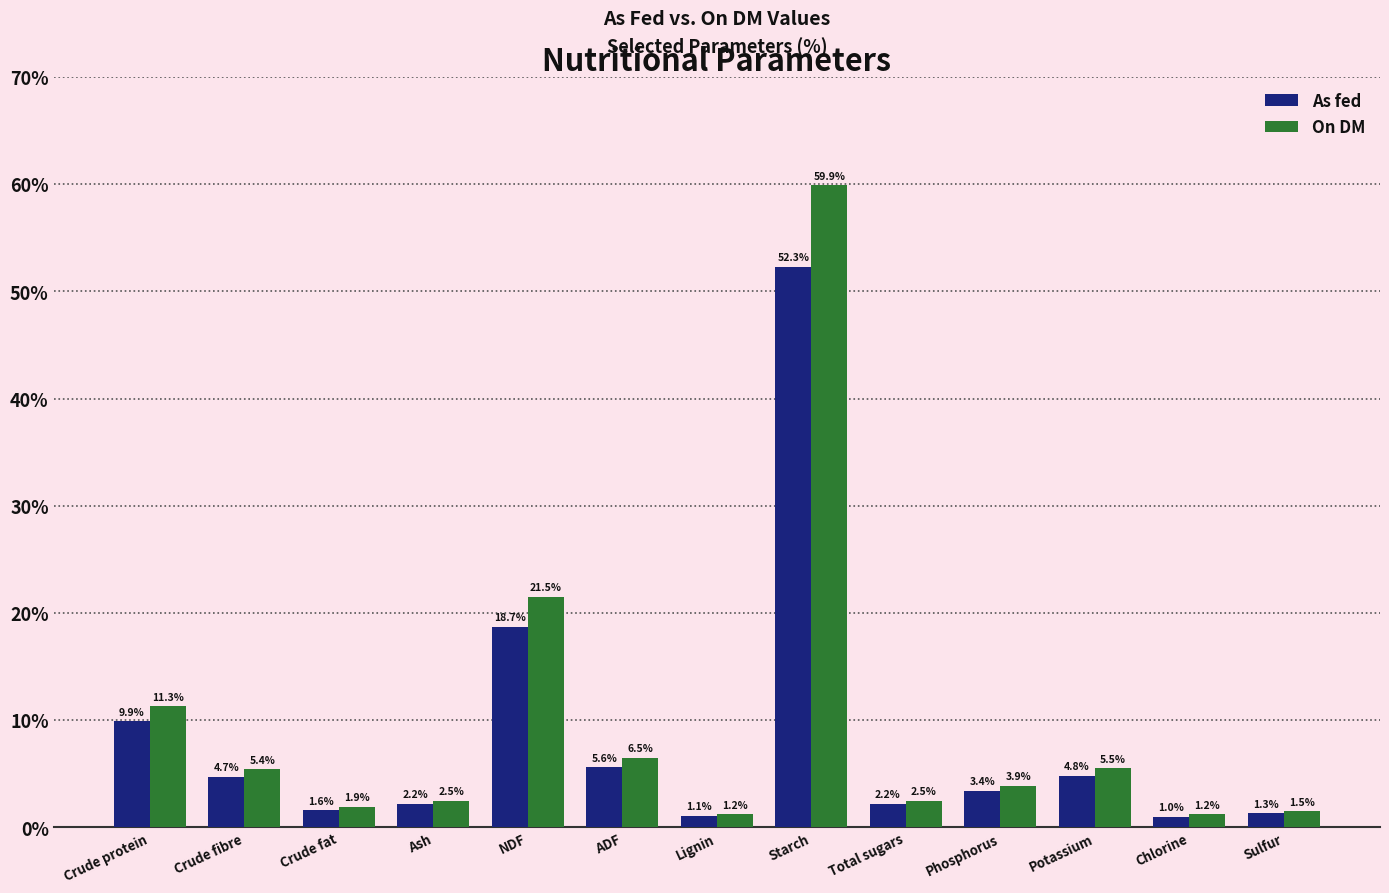

What is the spread (max minus min) of values at Lignin?

0.1